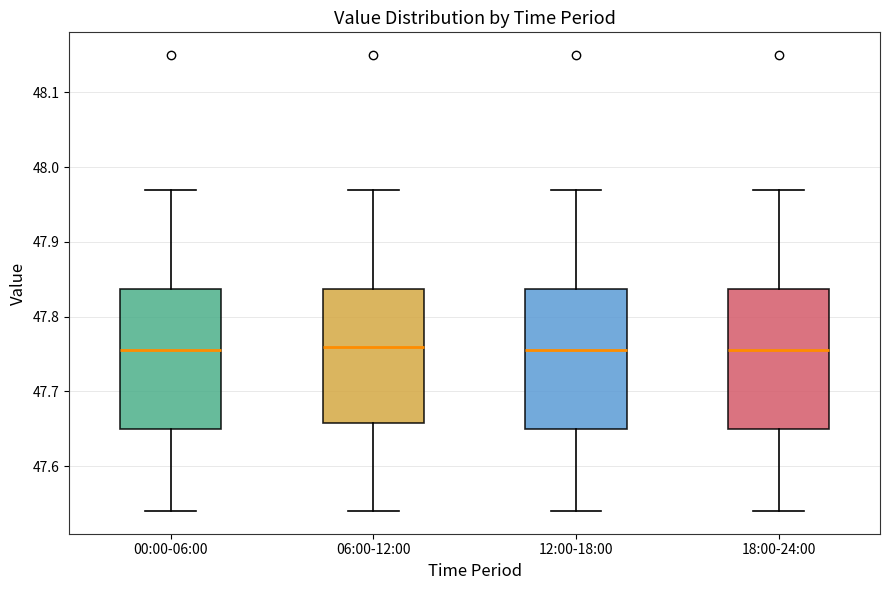

Reading left to right, transcribe this box plot: for each box, give where its median line is, the range the box spans, and where its two whiskers end, as read against the y-axis. The values are not printed on the chart, so give them approximately, as read against the axis.

00:00-06:00: median 47.76, box 47.65 to 47.84, whiskers 47.54 to 47.97
06:00-12:00: median 47.76, box 47.66 to 47.84, whiskers 47.54 to 47.97
12:00-18:00: median 47.76, box 47.65 to 47.84, whiskers 47.54 to 47.97
18:00-24:00: median 47.76, box 47.65 to 47.84, whiskers 47.54 to 47.97